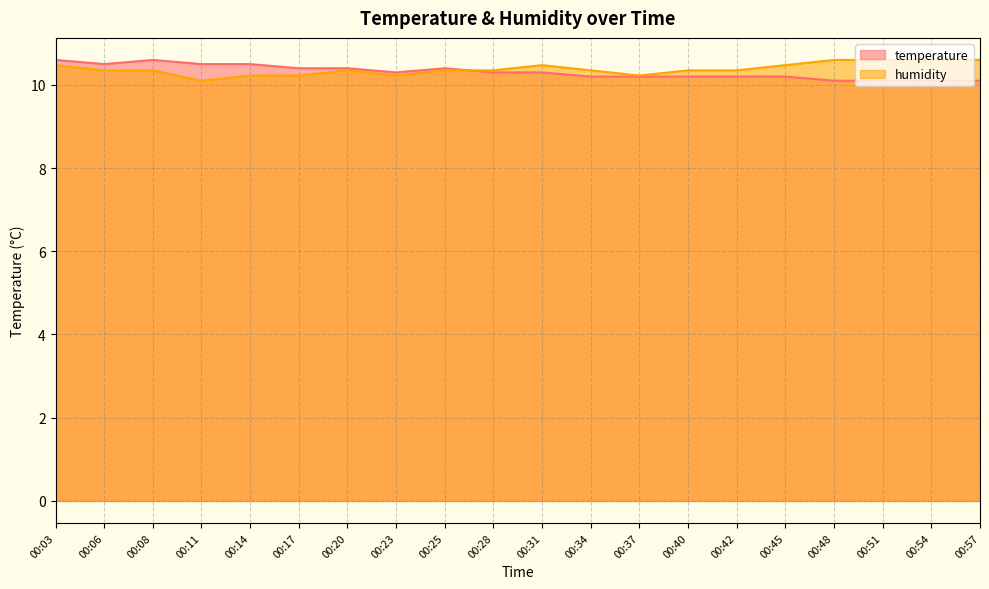

How many lines are shown in the chart?

2